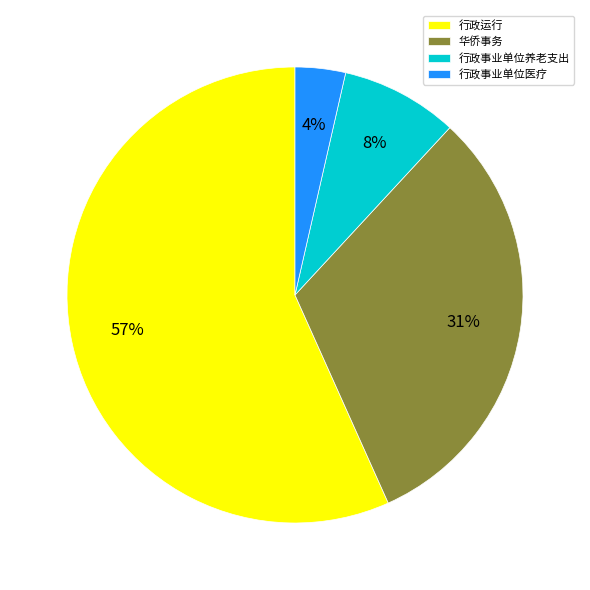

Count the number of slices in the pie.

4